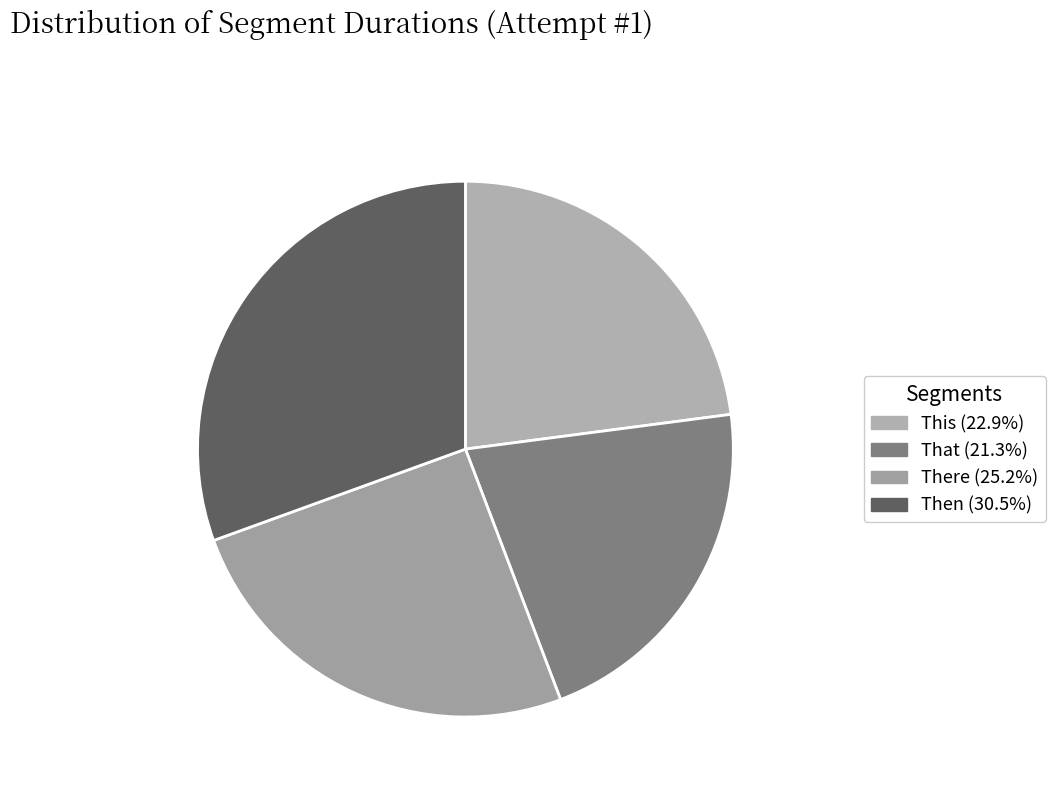

What is the largest slice in the pie chart?

Then